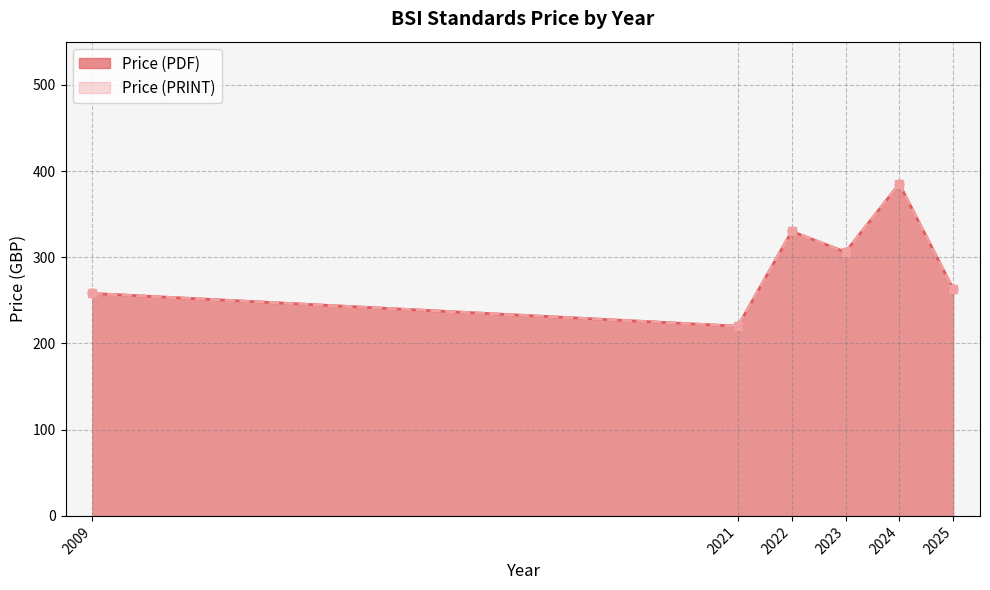

True or false: Price (PDF) has a value of 423 at 2025.

False